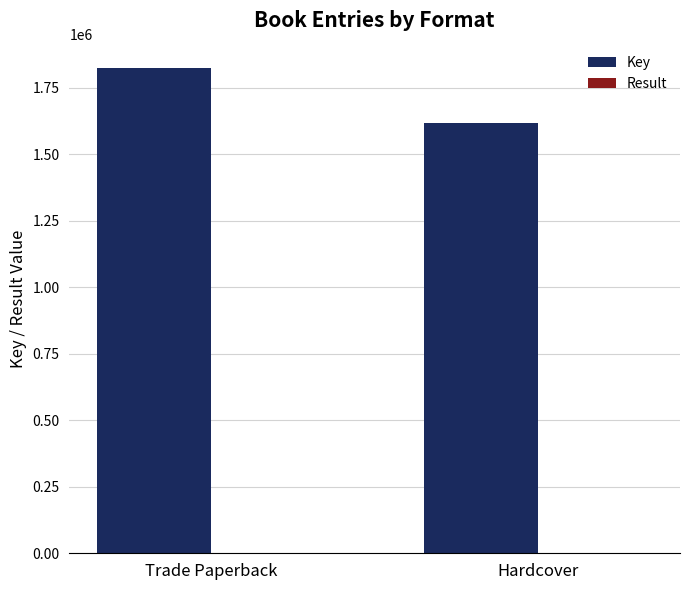

Which series has the largest total across all categories?

Key